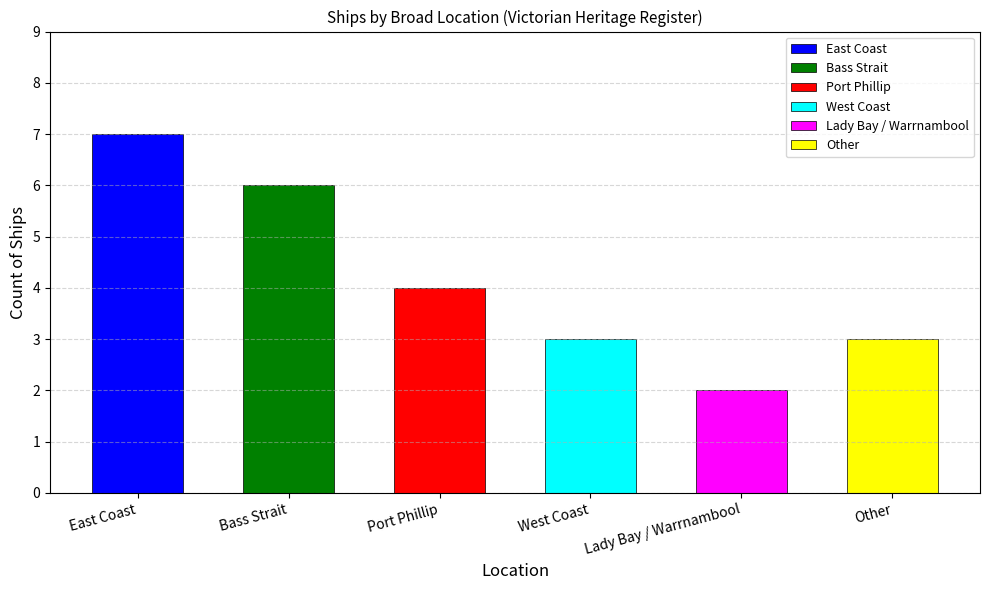

The value at Port Phillip is 7. True or false?

False